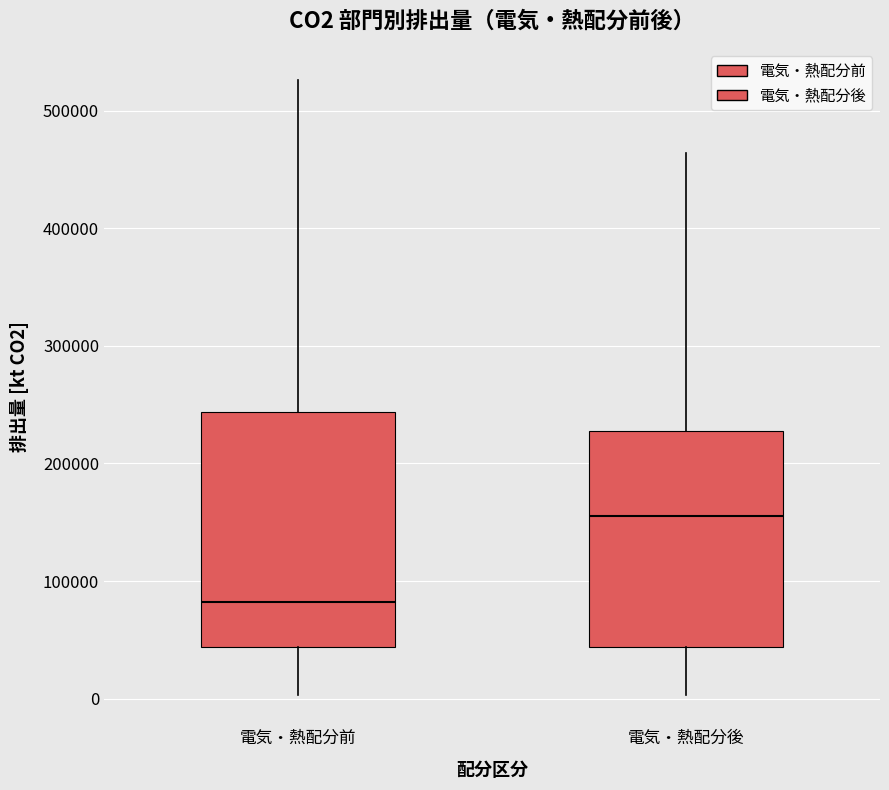

Where is the lower edge of the box for 電気・熱配分前 on the y-axis? The values are not printed on the chart, so give them approximately, as read against the axis.

40000